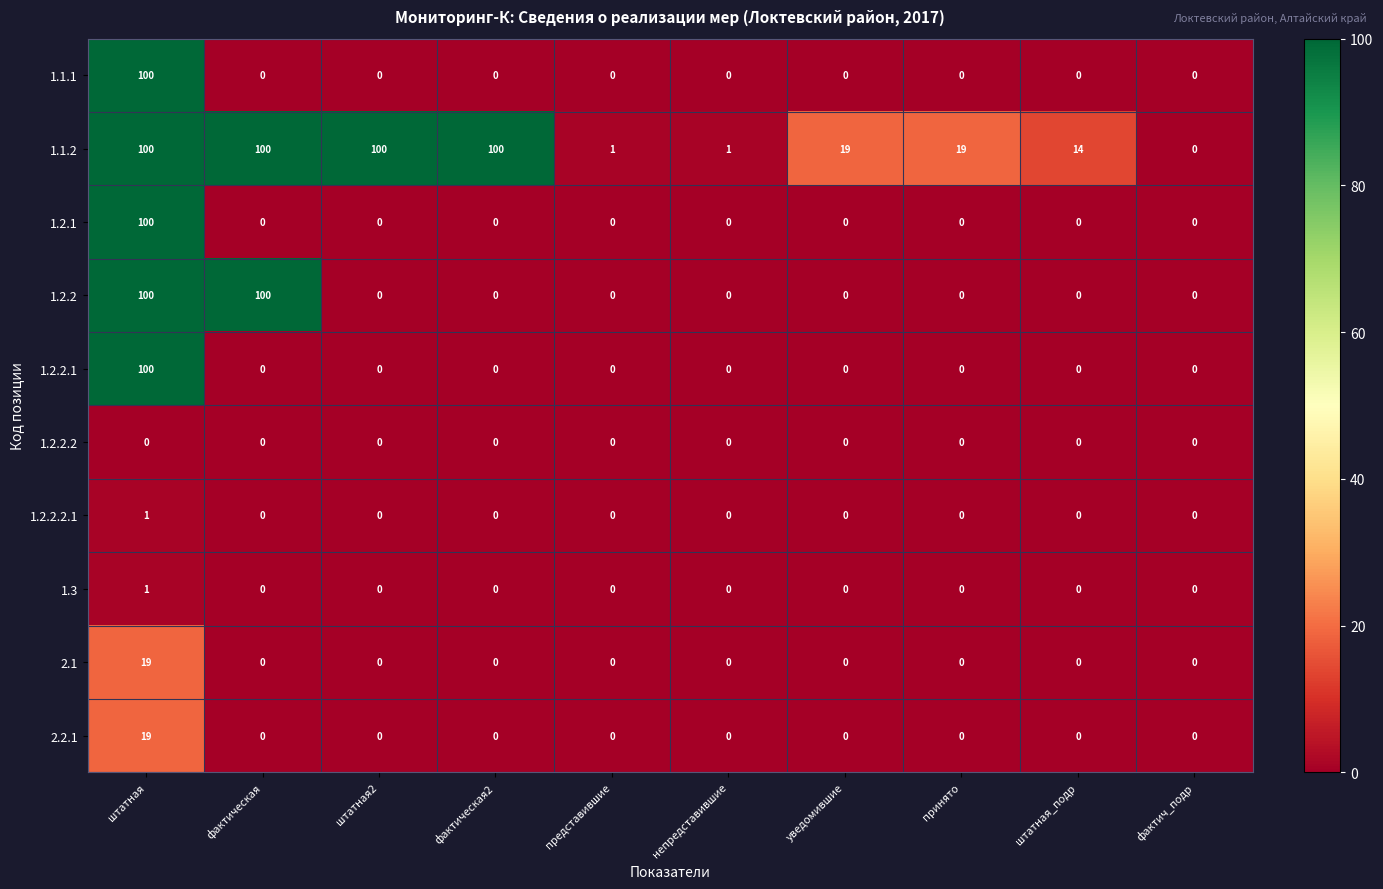

The value of 1.2.1 at непредставившие is 66. True or false?

False